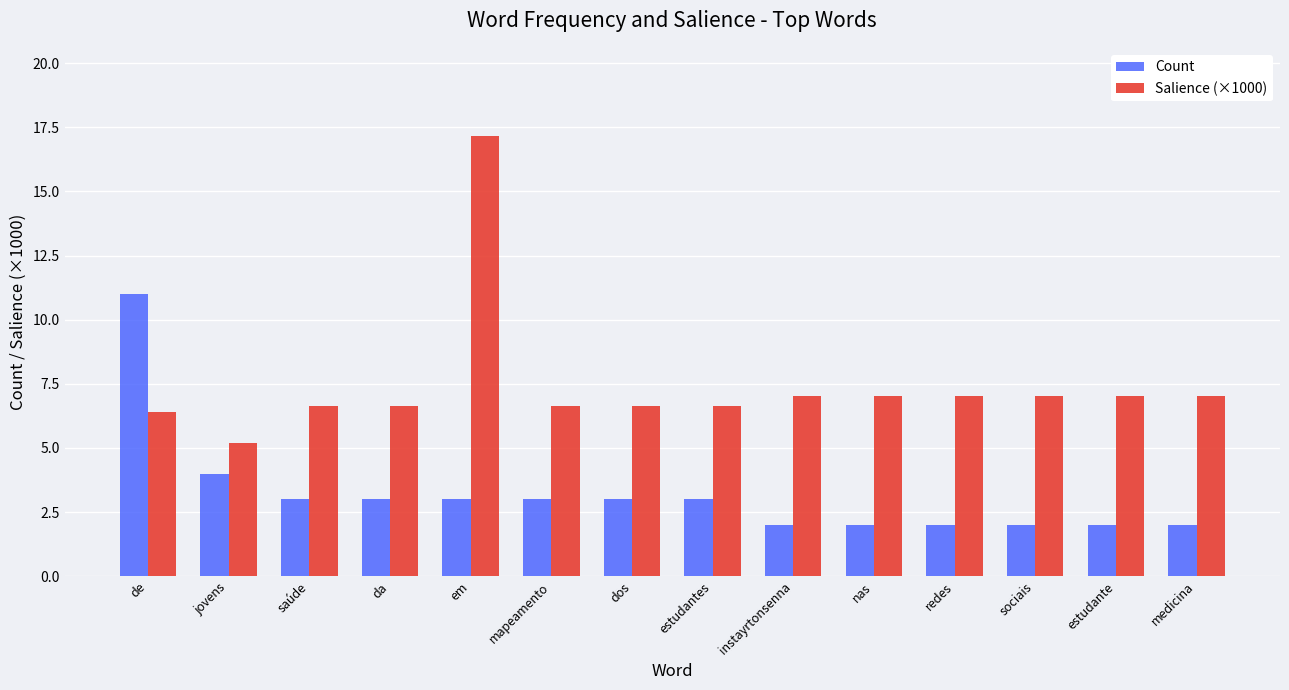

Read the Count value at da.

3.0